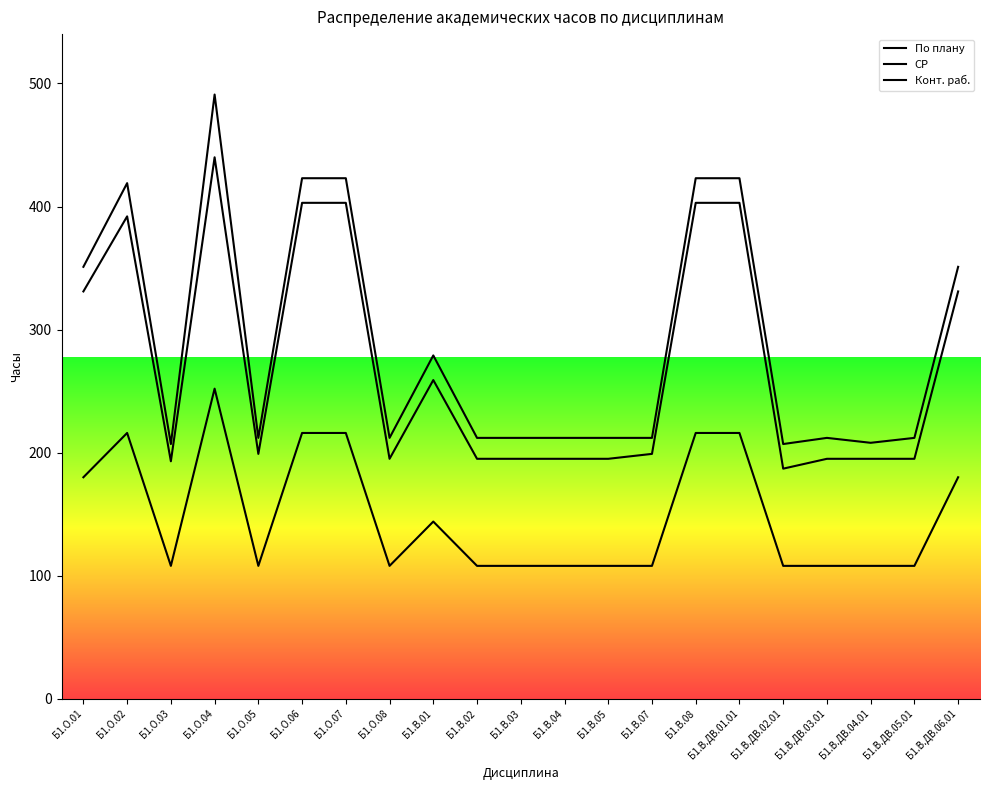

The value of СР at Б1.В.02 is 195. True or false?

True